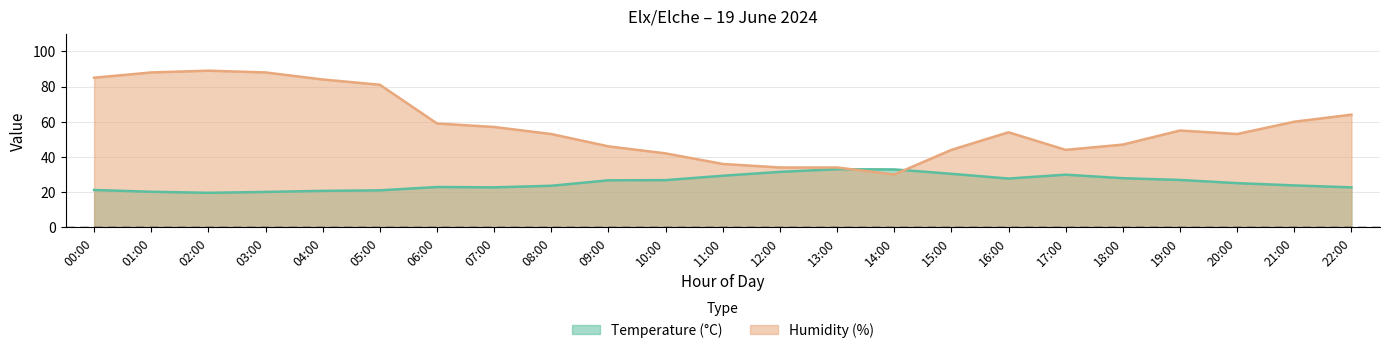

What is the value of the Humidity (%) point at the 15th from the left?

30.0